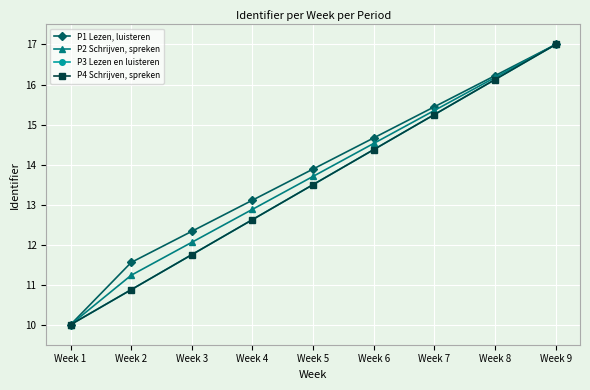

What is the value of the P4 Schrijven, spreken point at the 3rd from the left?

11.8